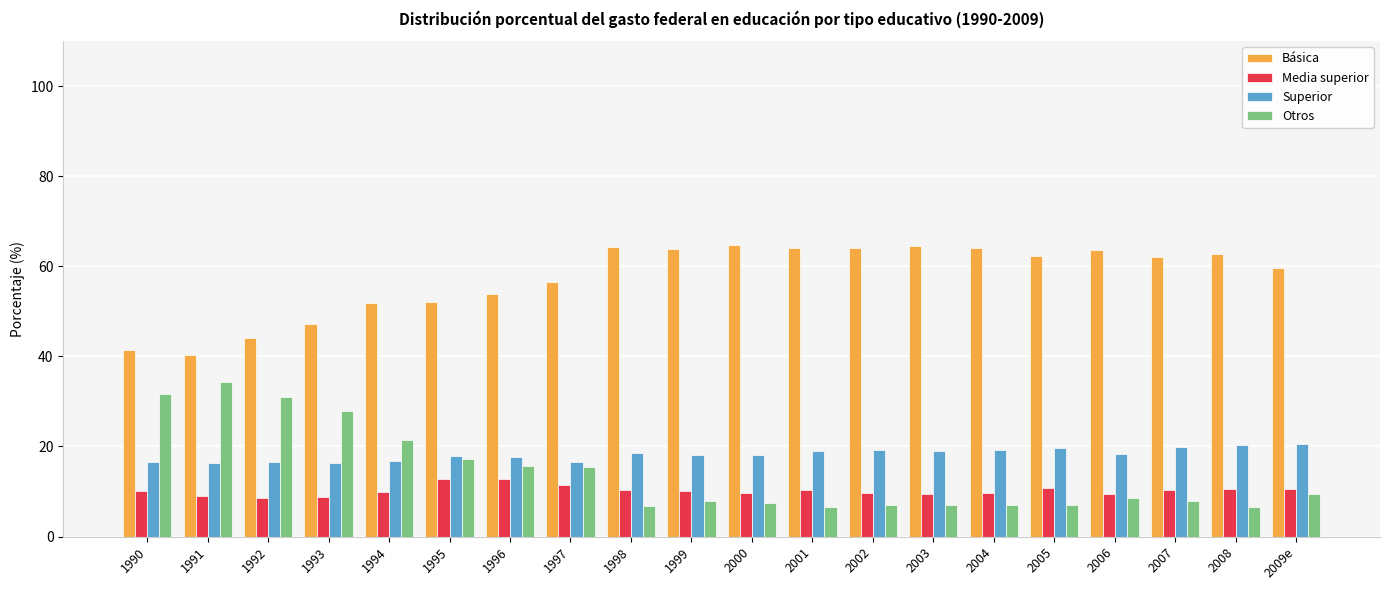

Where does the Básica series first go above 62?

1998